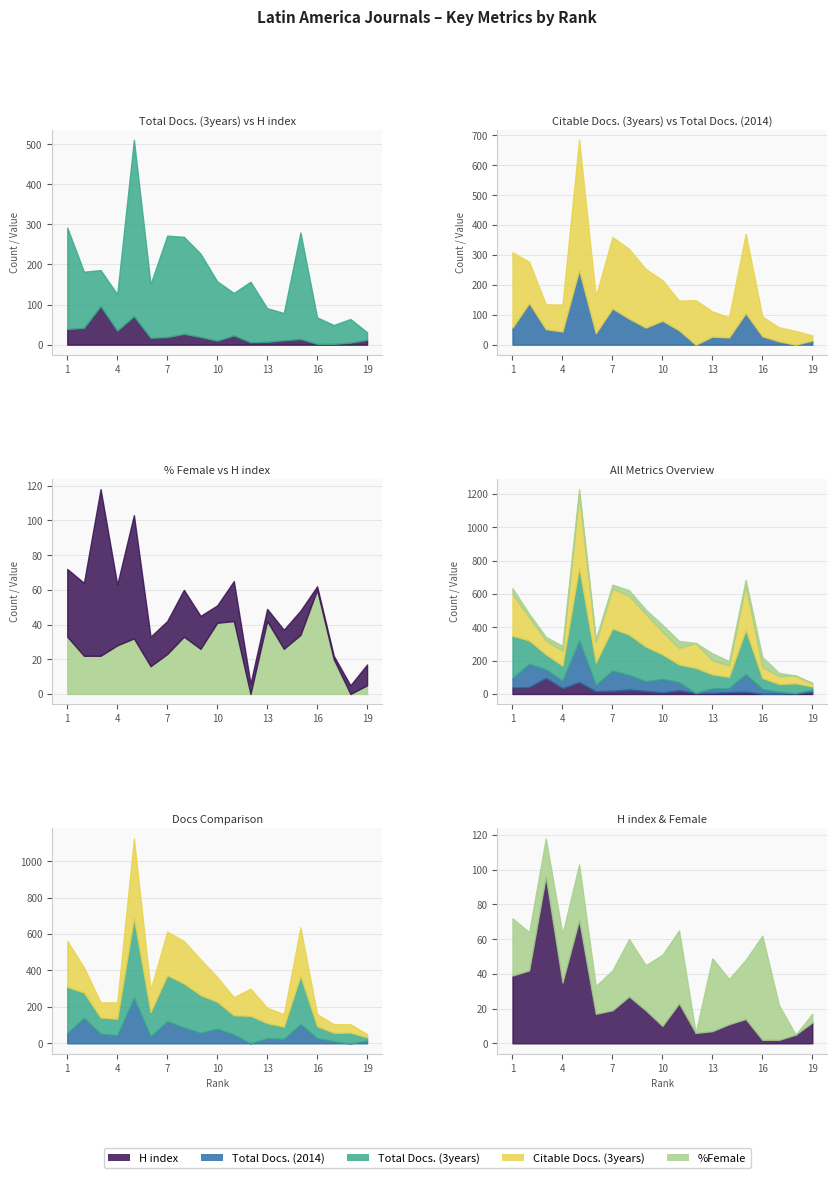

True or false: Citable Docs. (3years) has a value of 239 at 7.

True